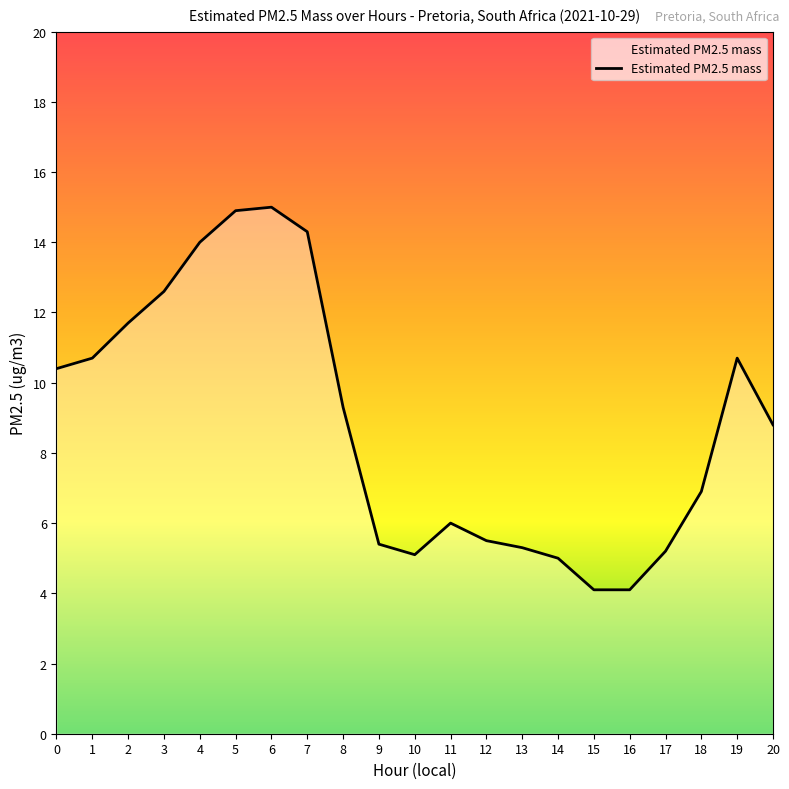

True or false: there are more than 2 points higher than both neighbors.

True